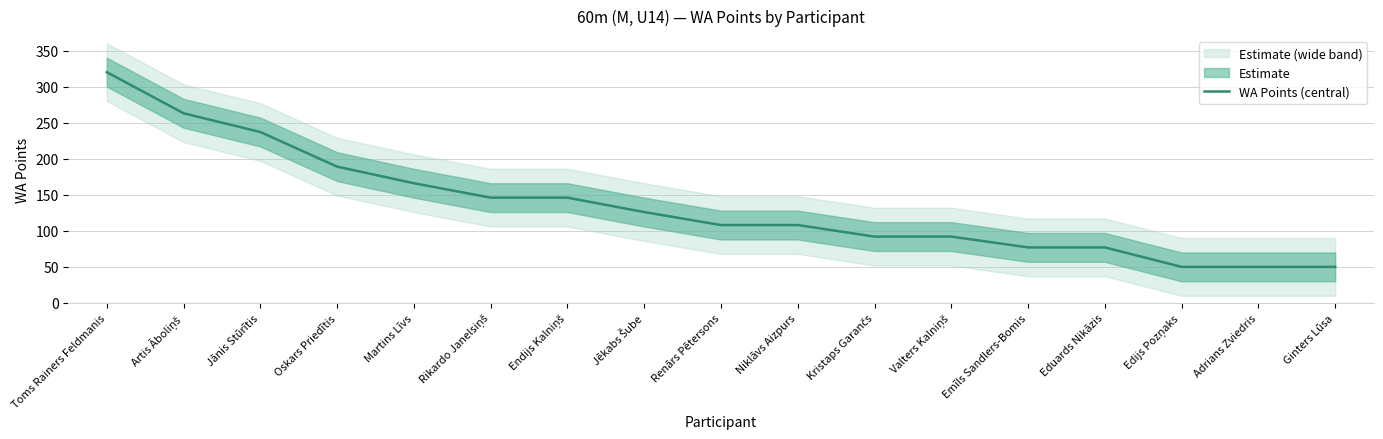

What is the maximum value shown in the chart?

320